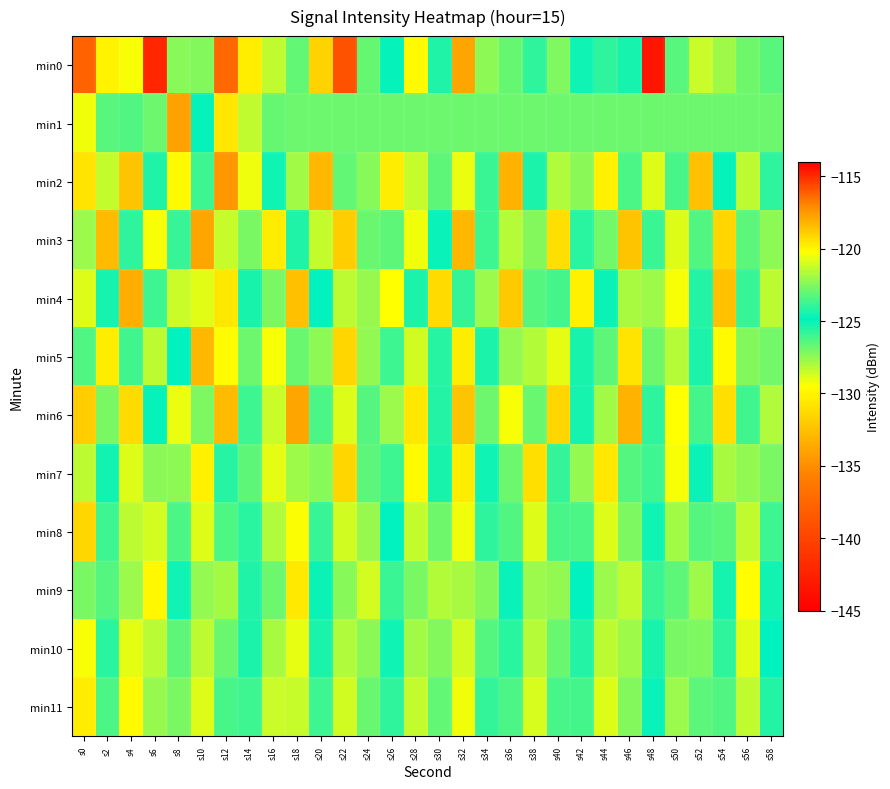

At s42, list the series in order from largest to smallest.

min4, min7, min1, min8, min11, min3, min10, min6, min0, min9, min5, min2